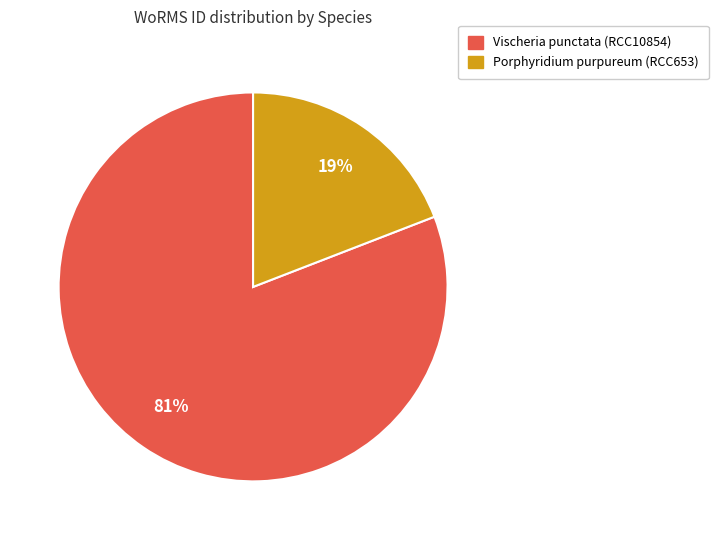

Which has a higher value, Porphyridium purpureum (RCC653) or Vischeria punctata (RCC10854)?

Vischeria punctata (RCC10854)